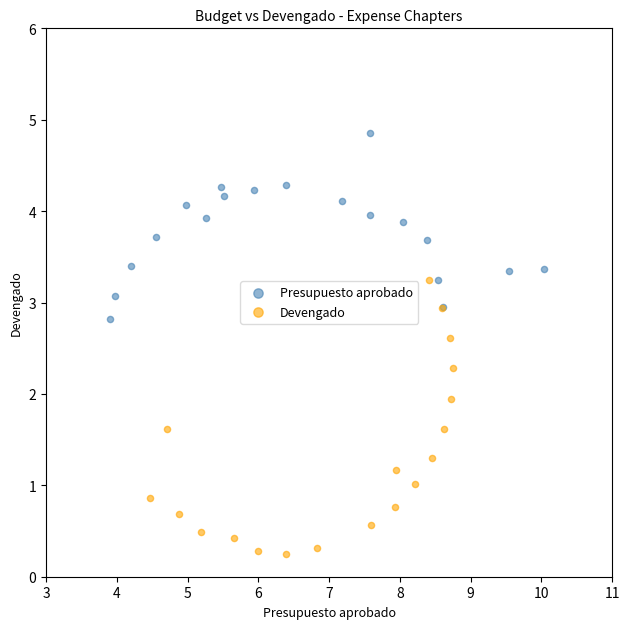

Which series contains the lowest Y value?

Devengado